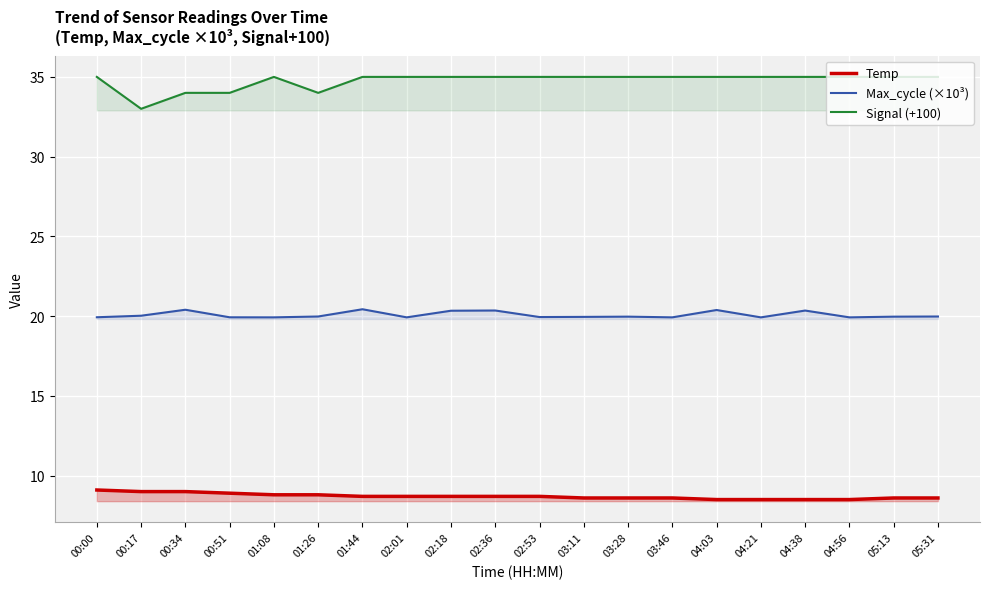

True or false: Signal (+100) and Max_cycle (×10³) cross at least once.

False